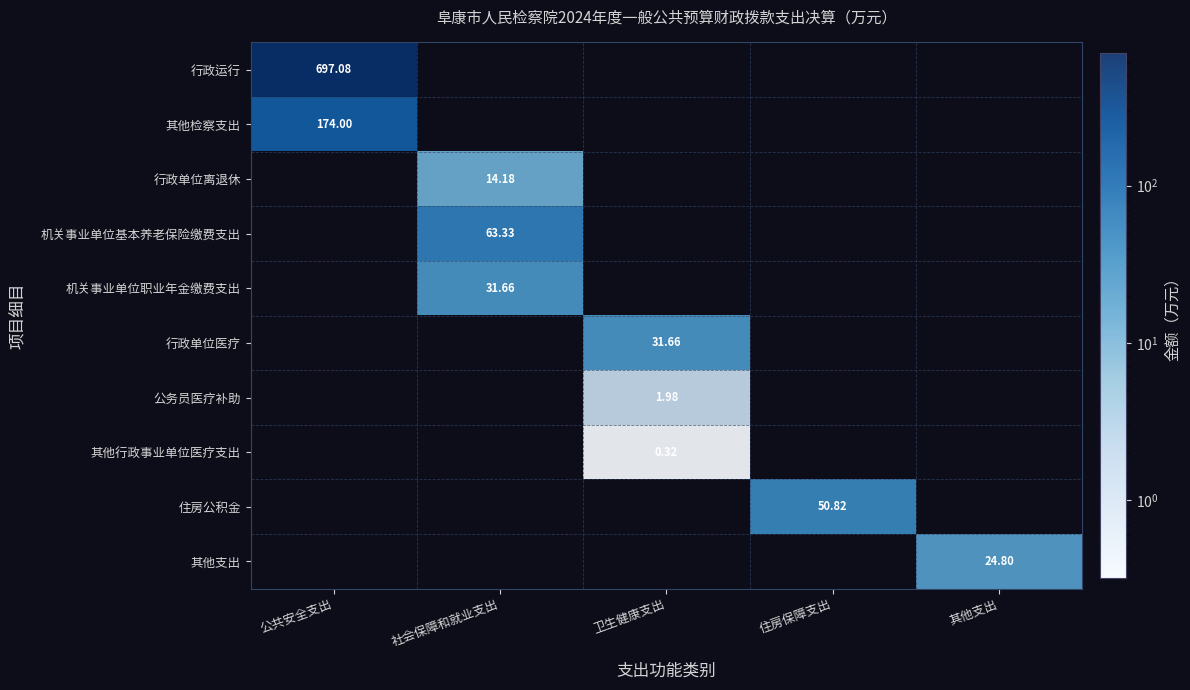

How many categories are shown in the chart?

5